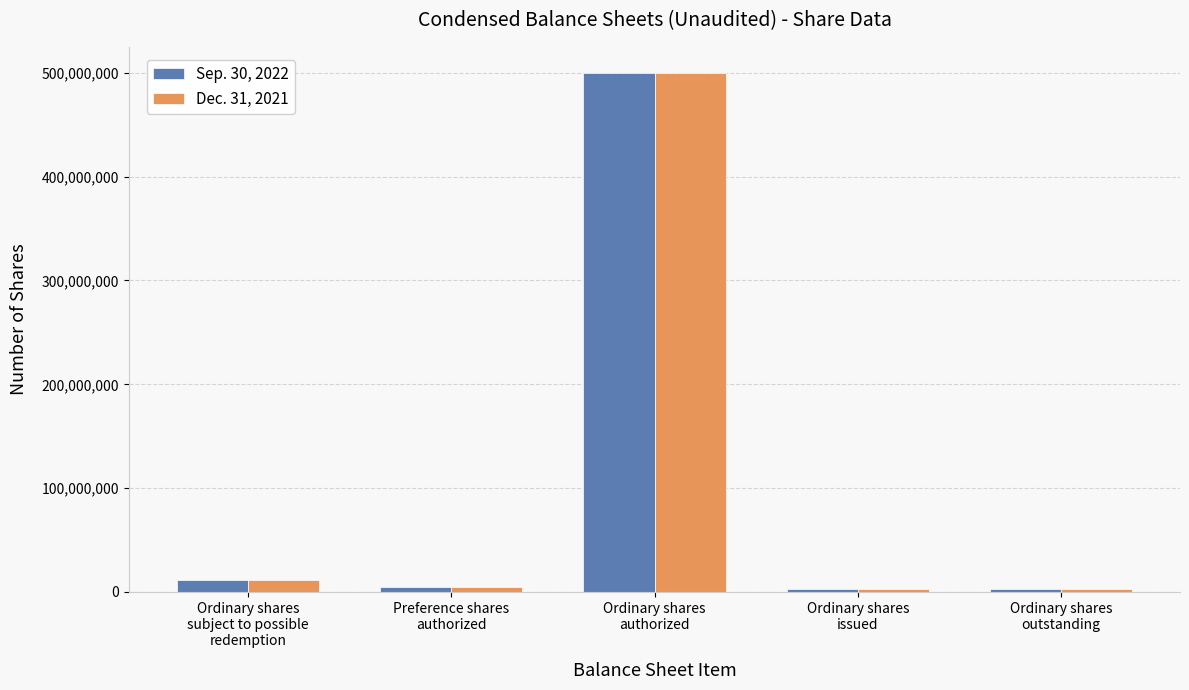

What is the average value of the Sep. 30, 2022 series?

104636000